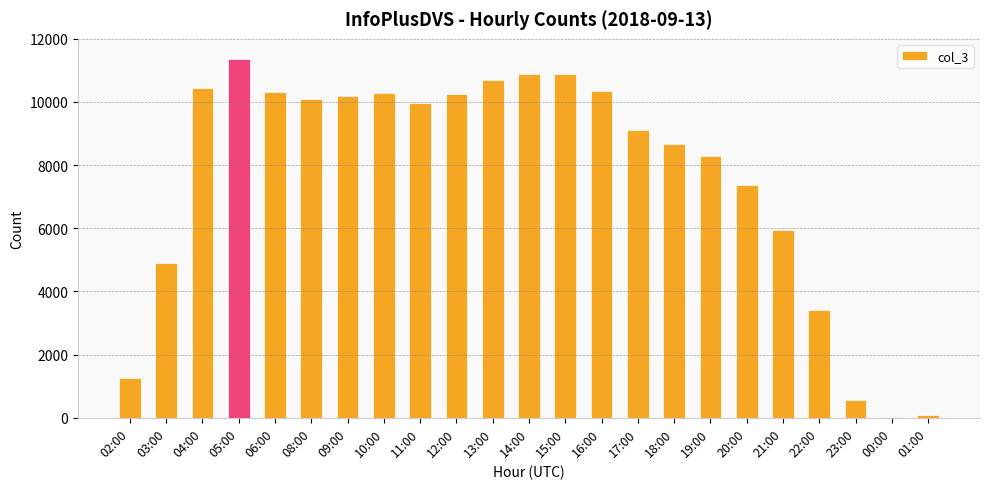

What is the average value?

7624